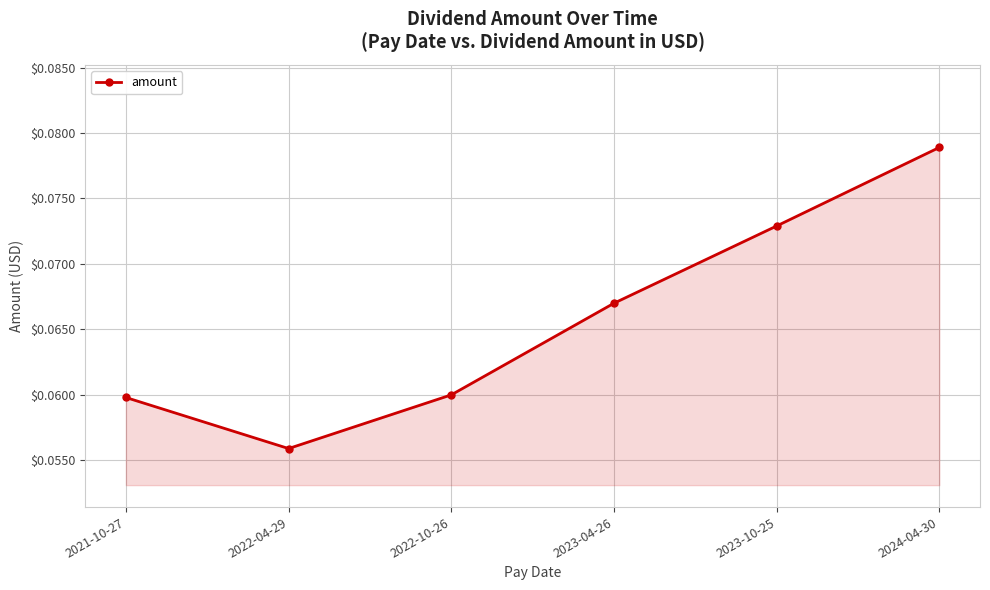

The chart shows a value of 0.0 at 2022-04-29. True or false?

False